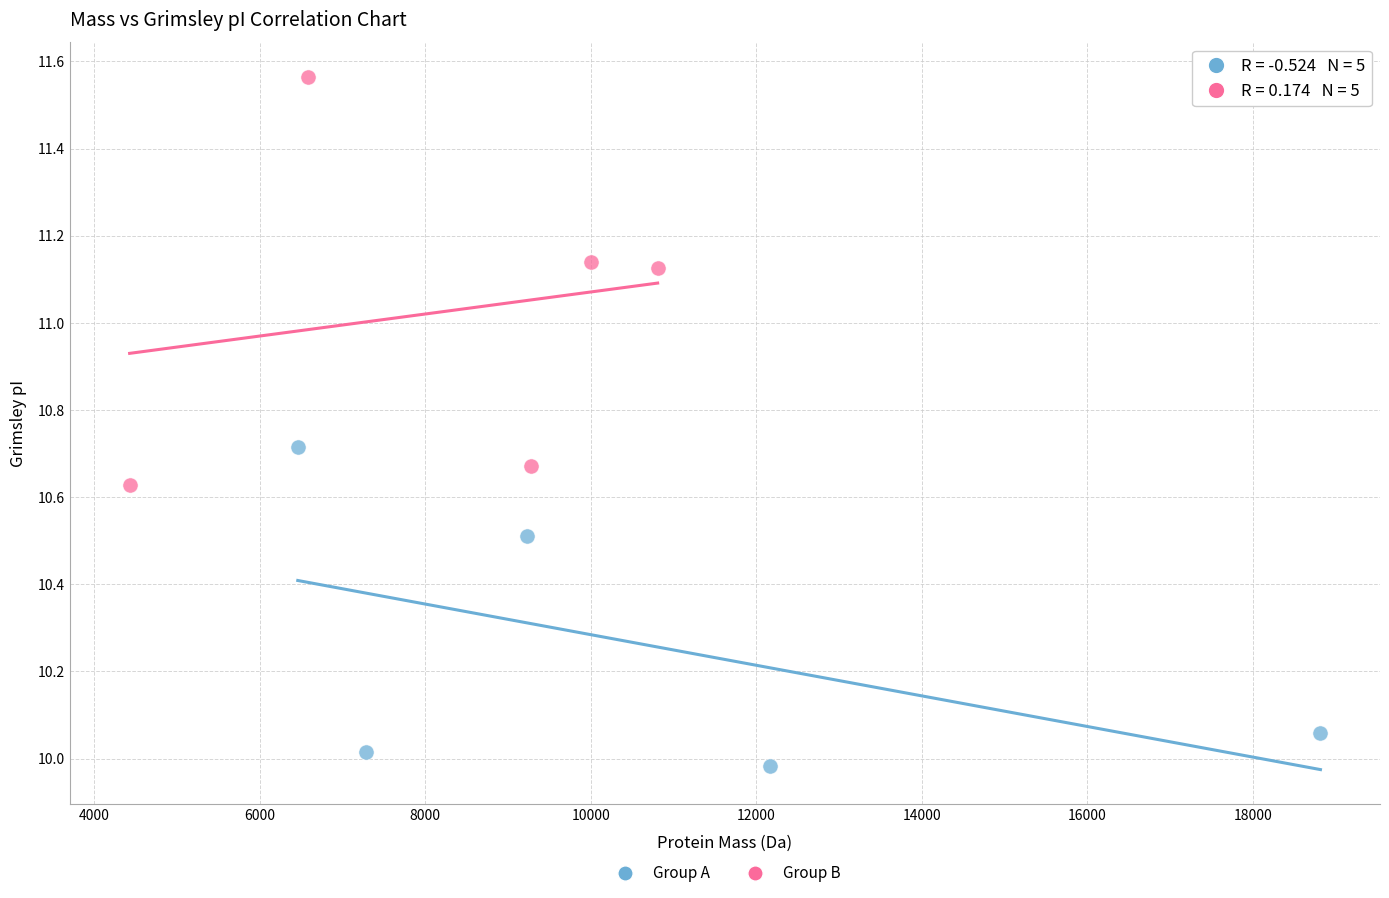

Which series contains the lowest Y value?

Group A